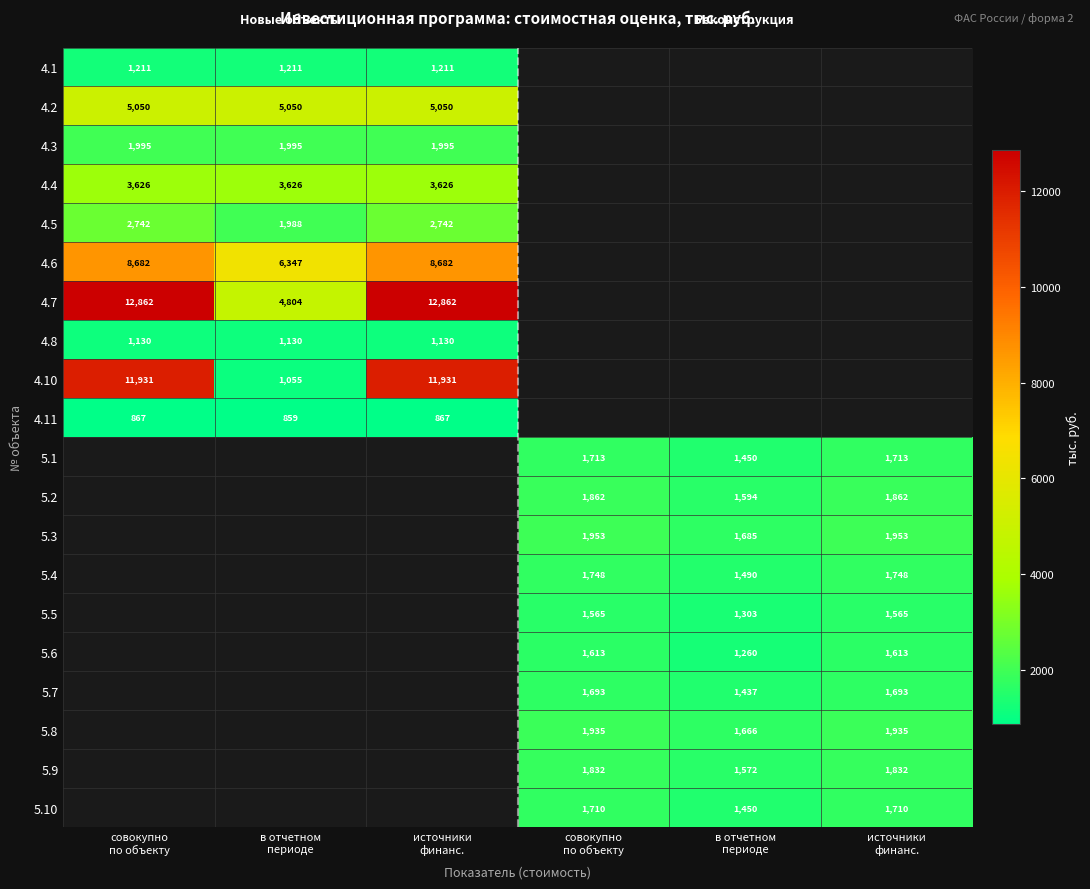

What is the difference between the highest and lowest values at источники
финанс.?

11995.0